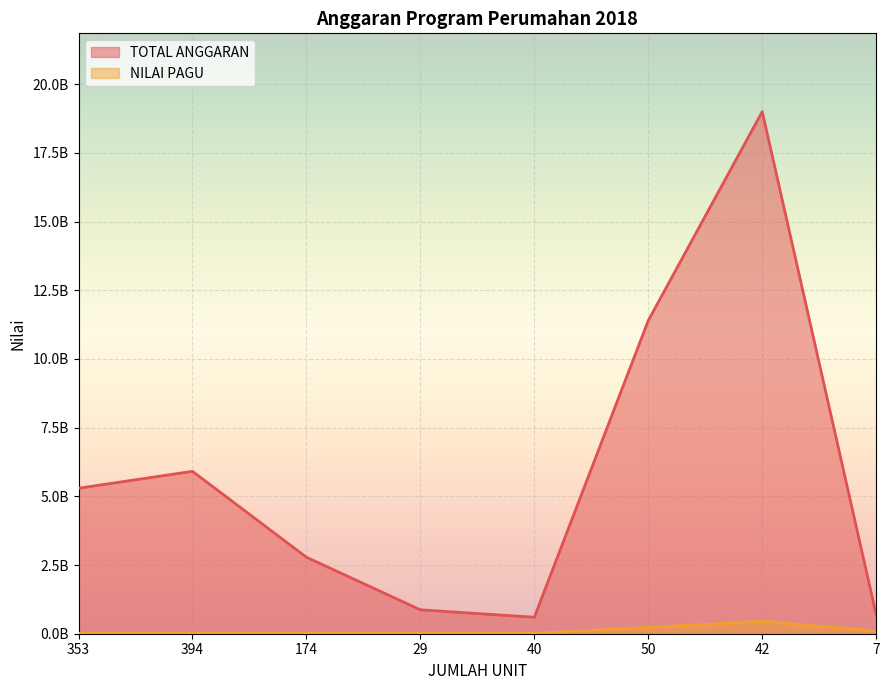

At 40, list the series in order from largest to smallest.

TOTAL ANGGARAN, NILAI PAGU